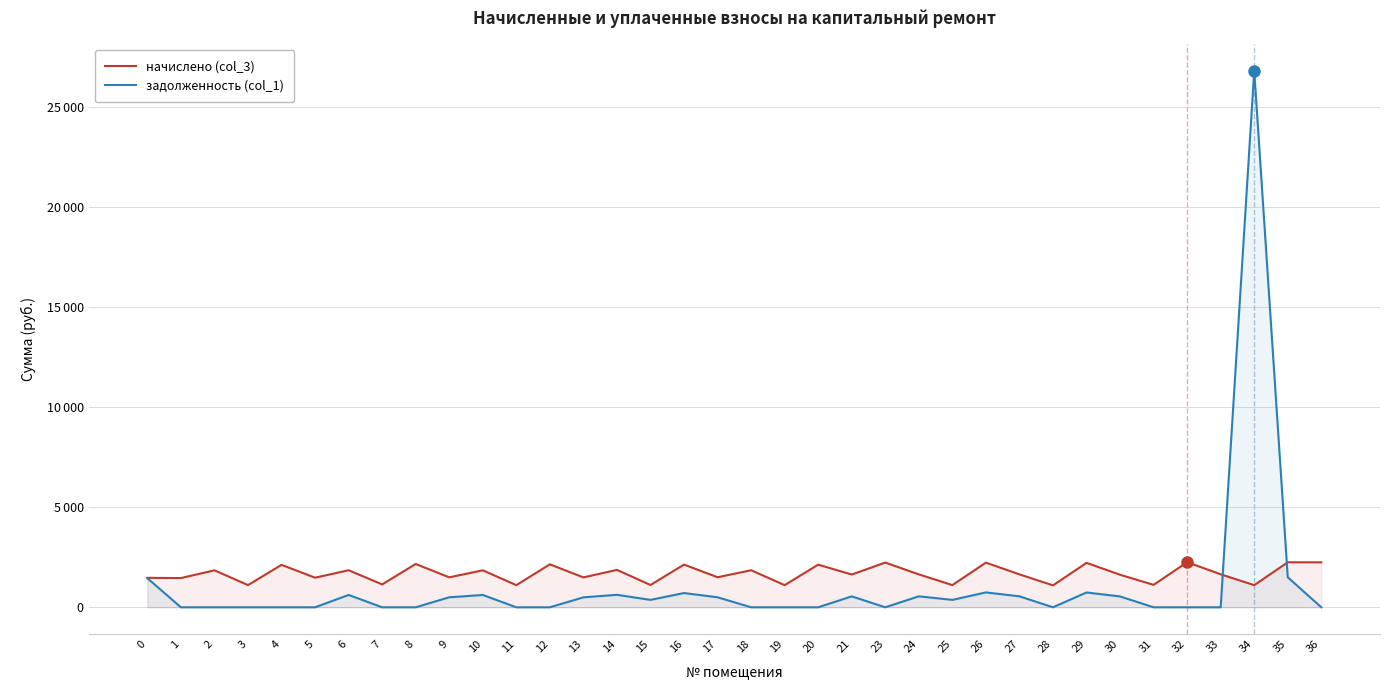

How many interior local valleys does the начислено (col_3) series have?

15